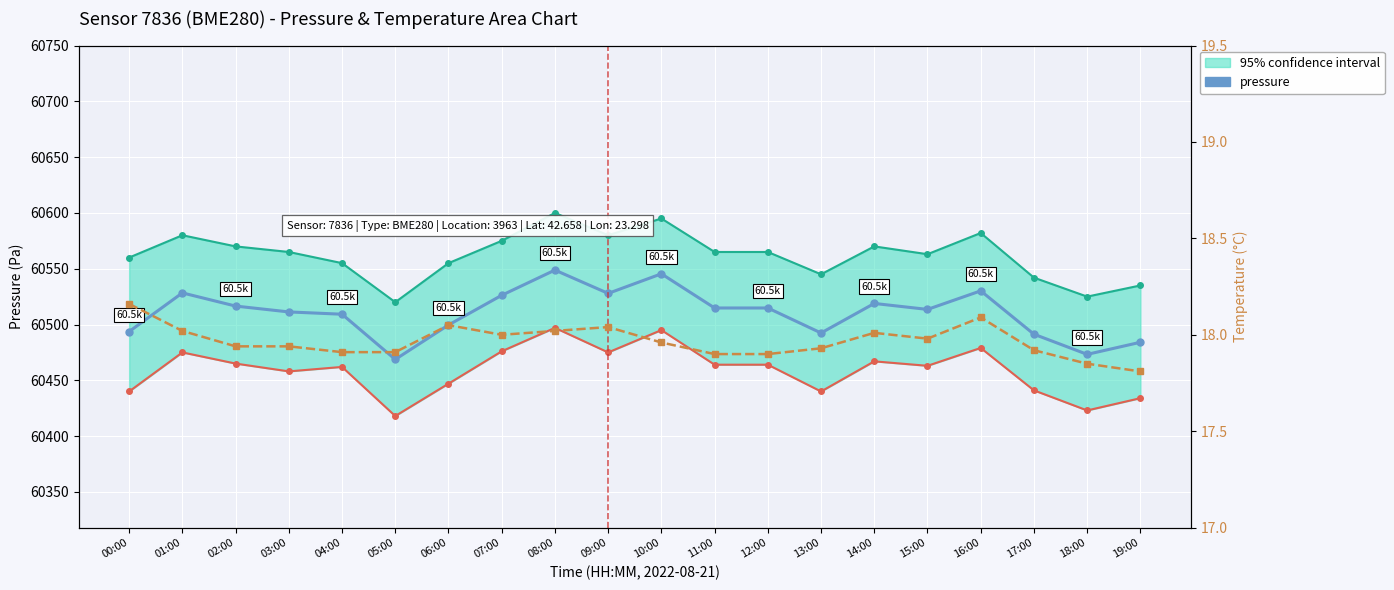

True or false: temperature and pressure cross at least once.

False